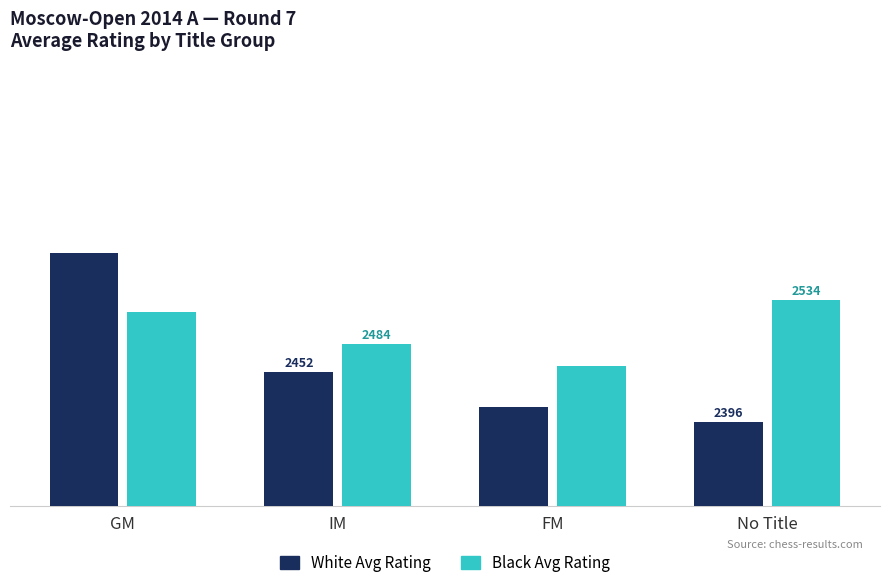

Which label corresponds to the smallest value in the chart?

No Title